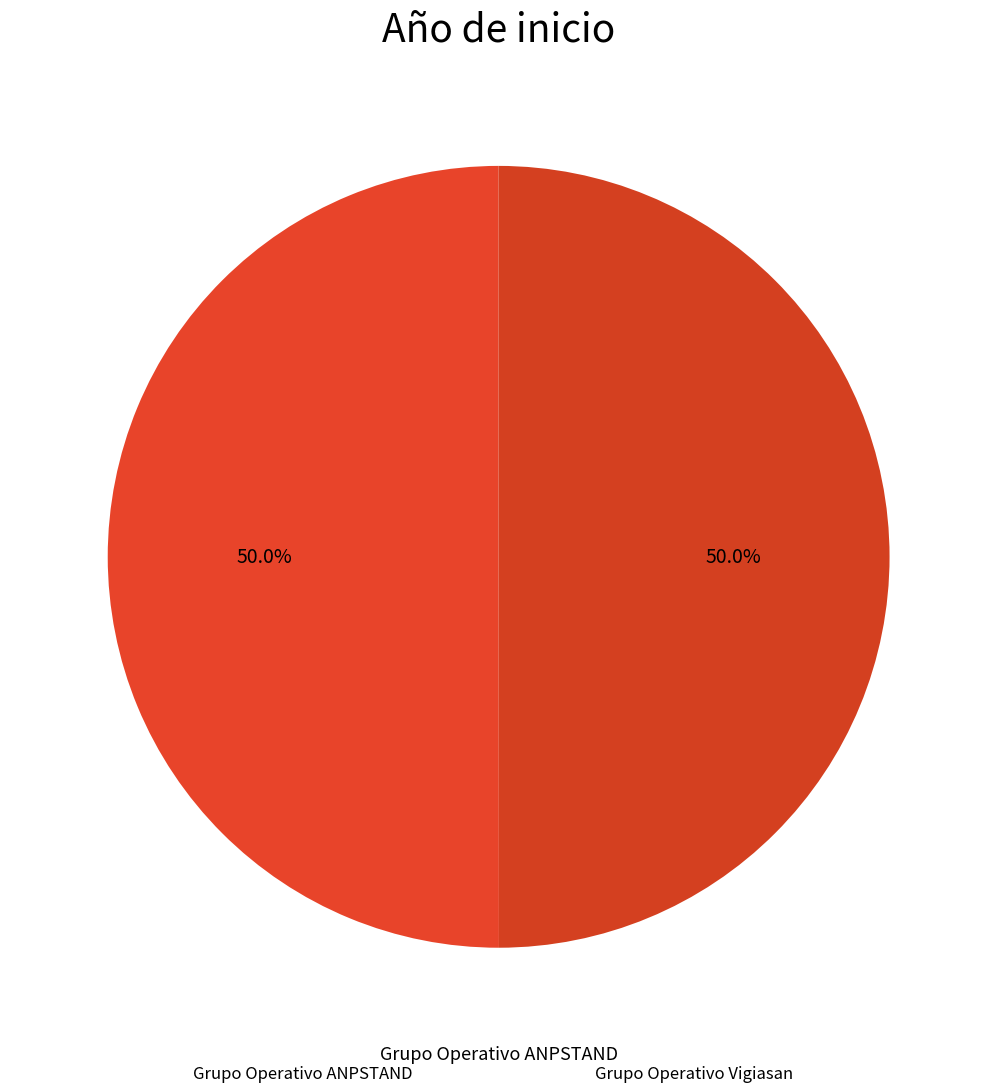

Approximately how many times larger is the value at Grupo Operativo Vigiasan compared to Grupo Operativo ANPSTAND?

1.0